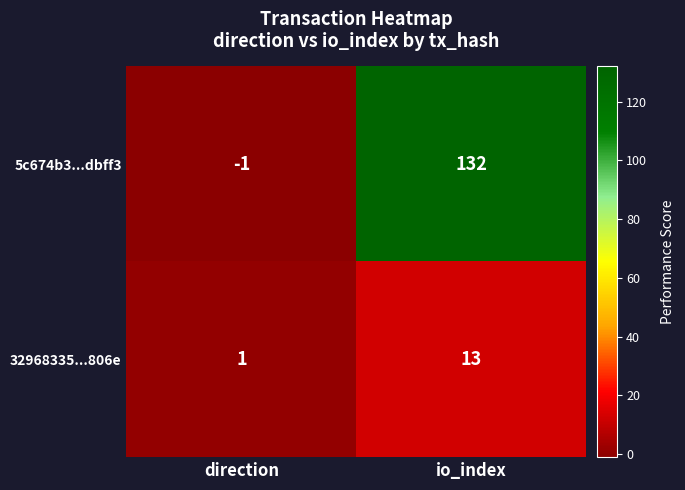

Reading left to right, what are all the values shown in this chart?

5c674b3...dbff3: -1	132
32968335...806e: 1	13